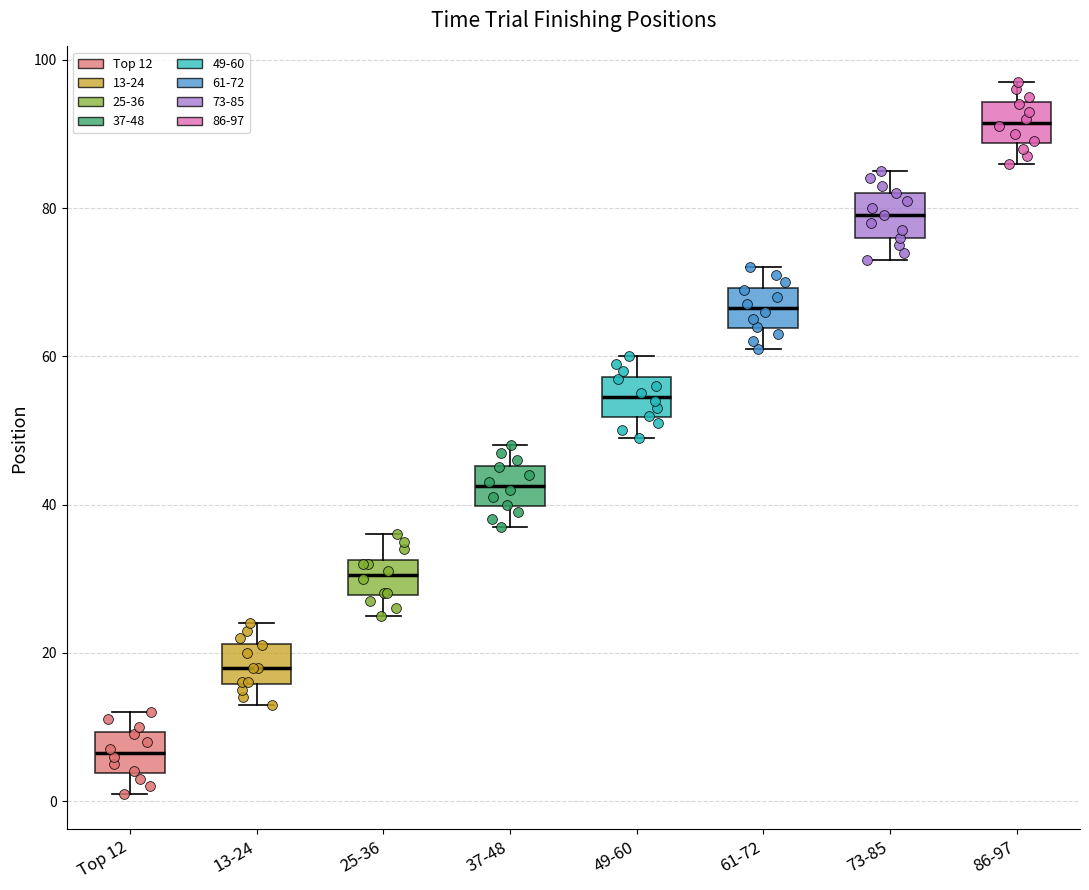

Which box's median line is the highest?

86-97